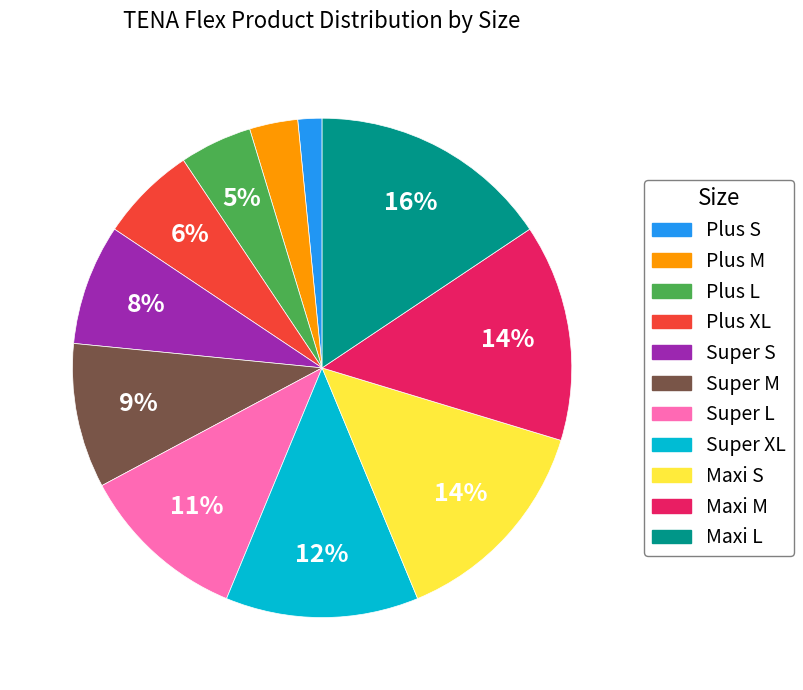

How many segments does this pie chart have?

11